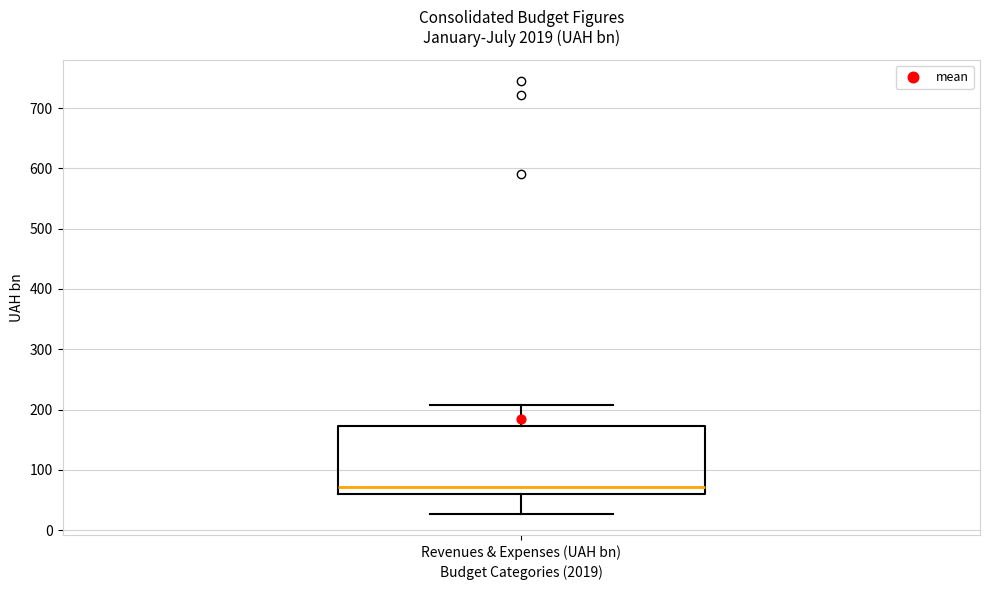

Read this box plot against the y-axis: the position of the median line, the range covered by the box, and the ends of both whiskers. The values are not printed on the chart, so give them approximately, as read against the axis.

median 70, box 60 to 170, whiskers 30 to 210